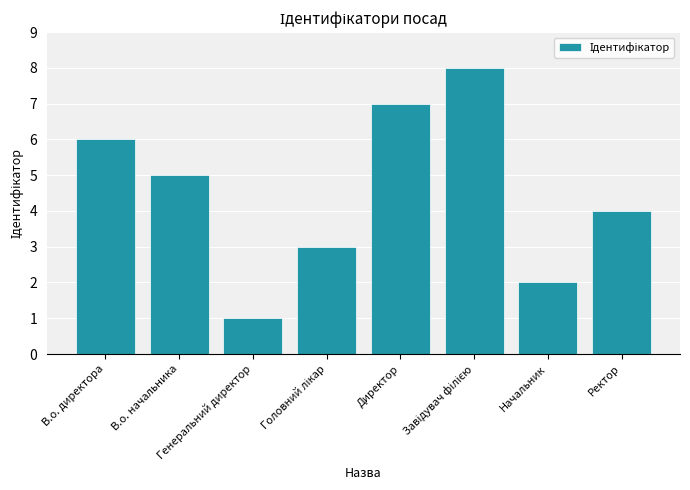

What is the greatest value displayed?

8